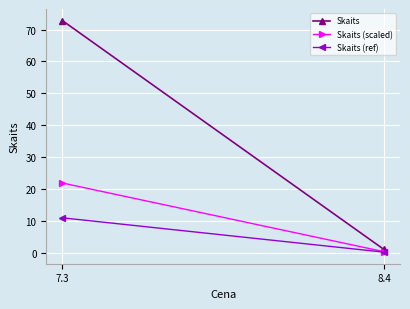

Which series has the largest total across all categories?

Skaits